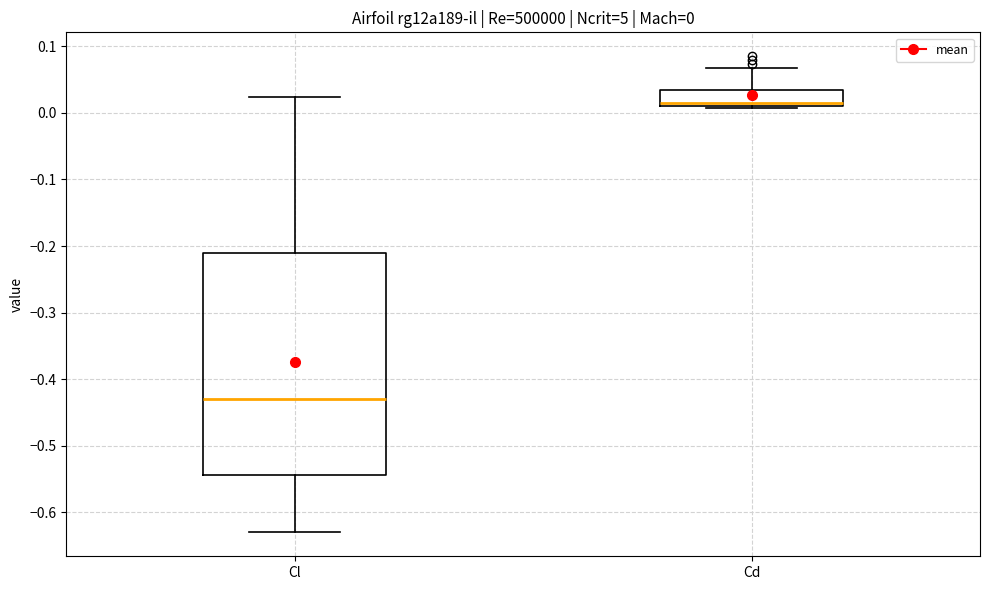

Which box's median line is the highest?

Cd